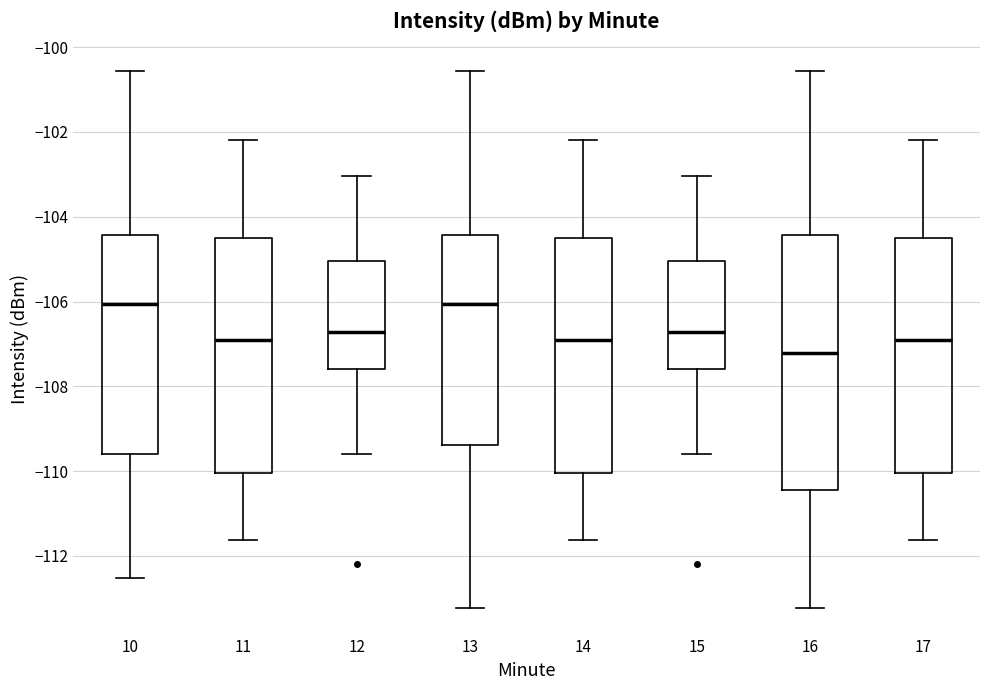

Which box is the tallest, from its lower edge to its upper edge?

16